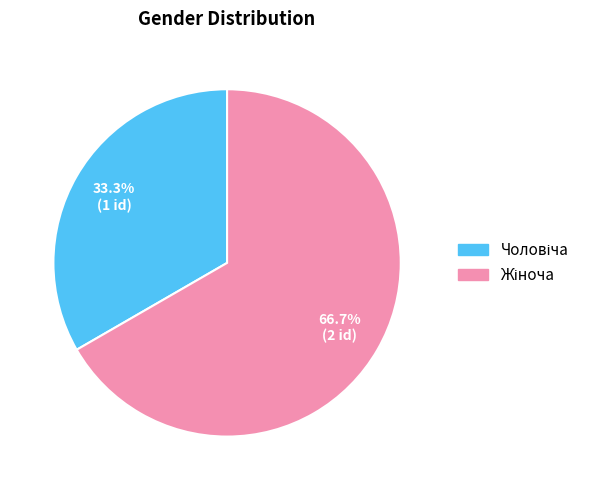

Is there any slice that represents more than half of the pie?

Yes